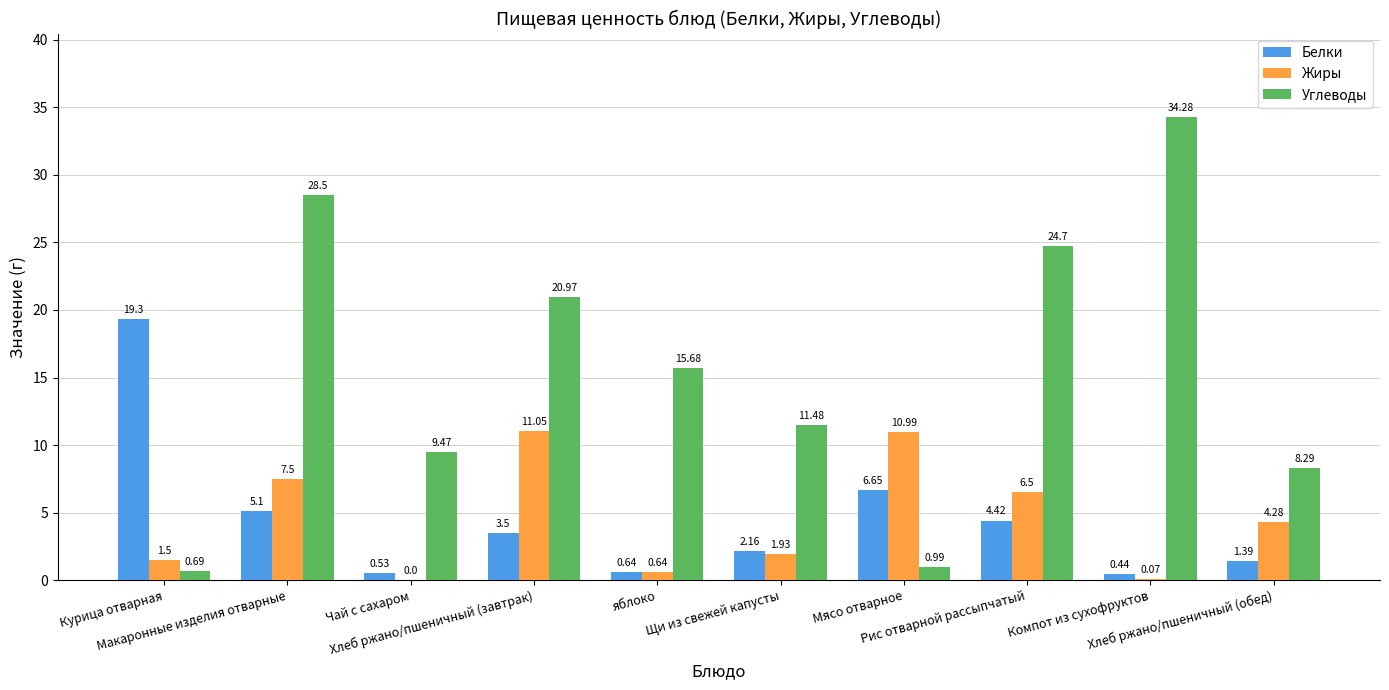

What is the sum of all Жиры values?

44.5